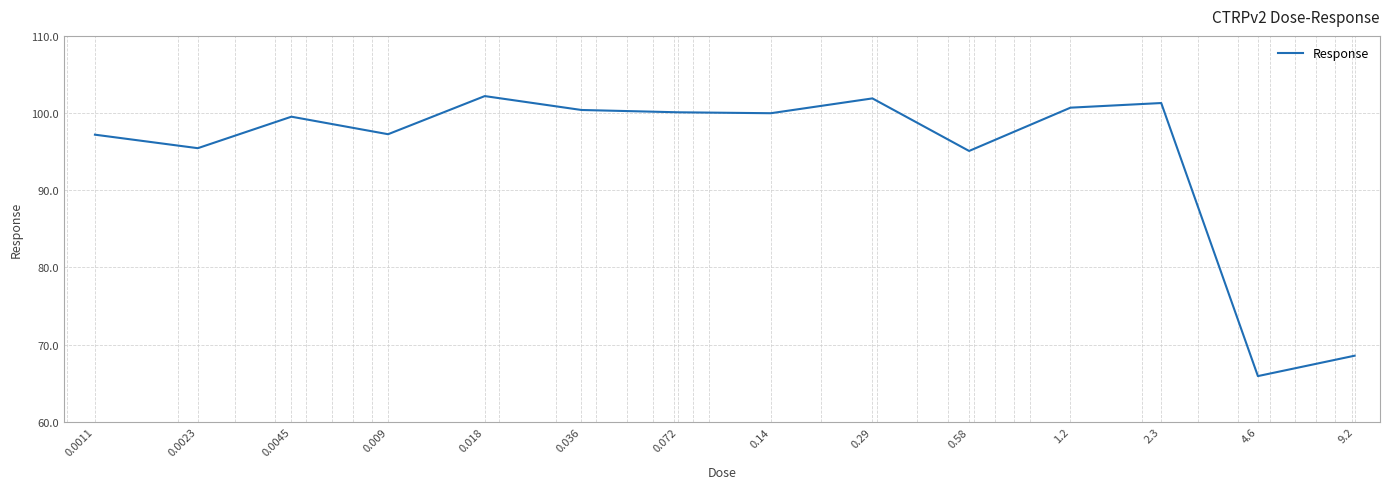

What is the smallest value displayed?

65.9